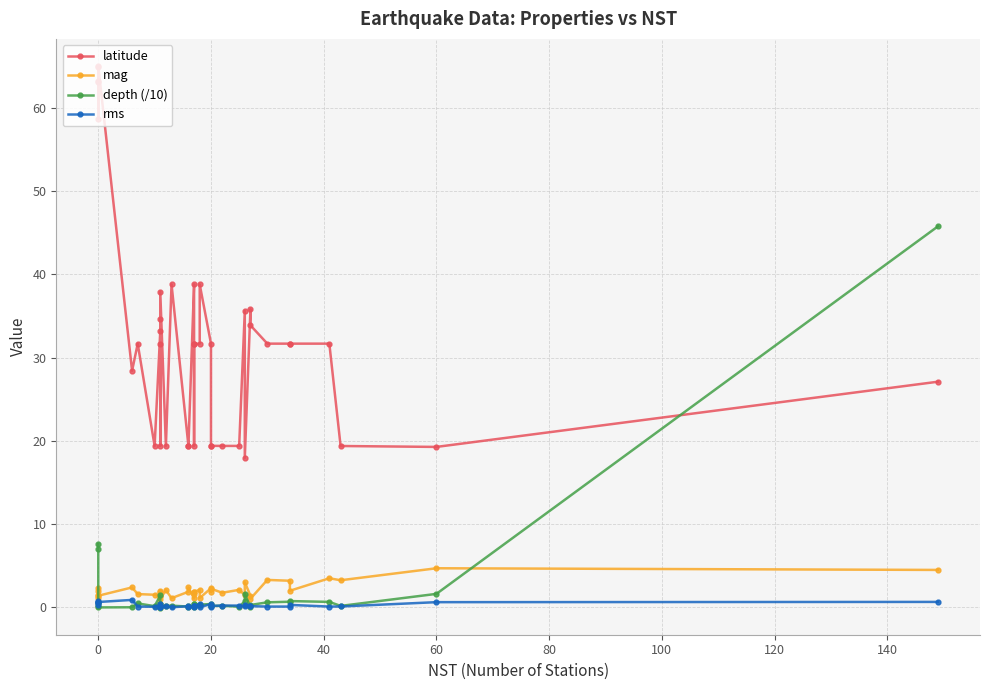

Does the chart display data point markers on the line(s)?

Yes